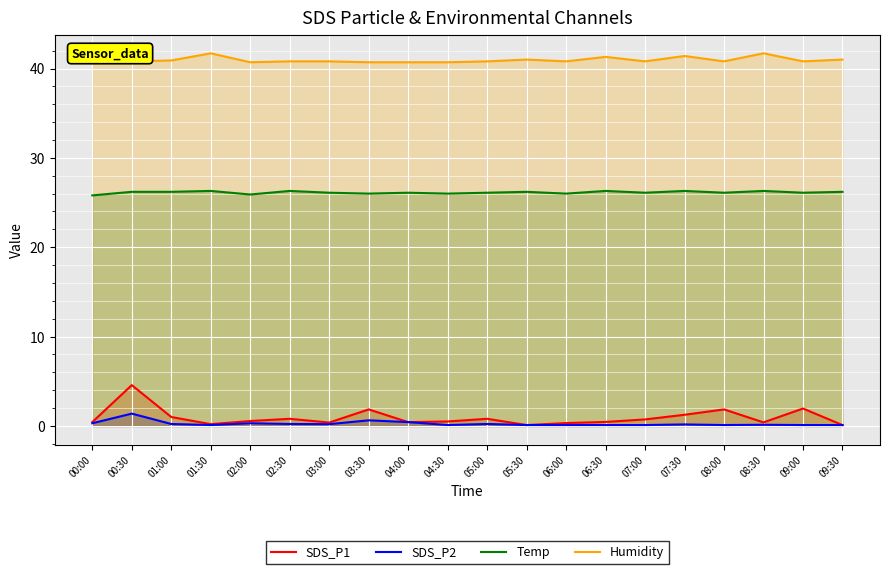

True or false: Humidity has a value of 66.9 at 05:00.

False